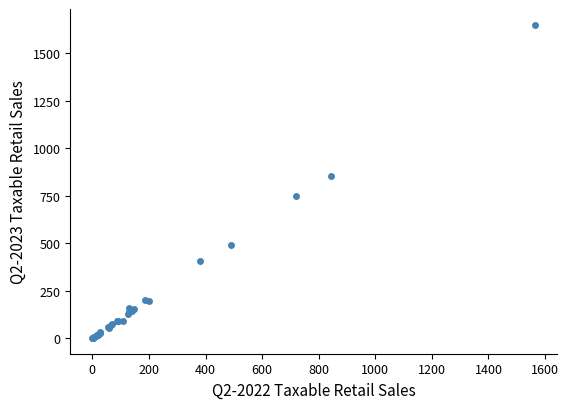

What Y value in the scatter plot is closest to 824?

852.0